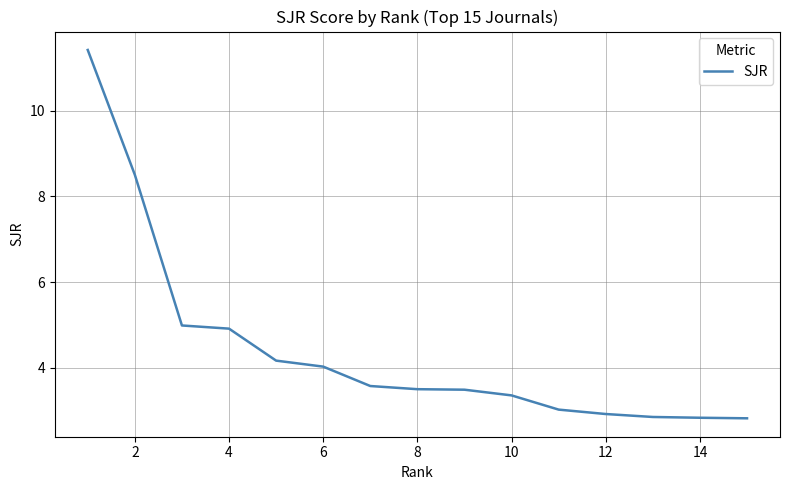

How many categories are shown in the chart?

15